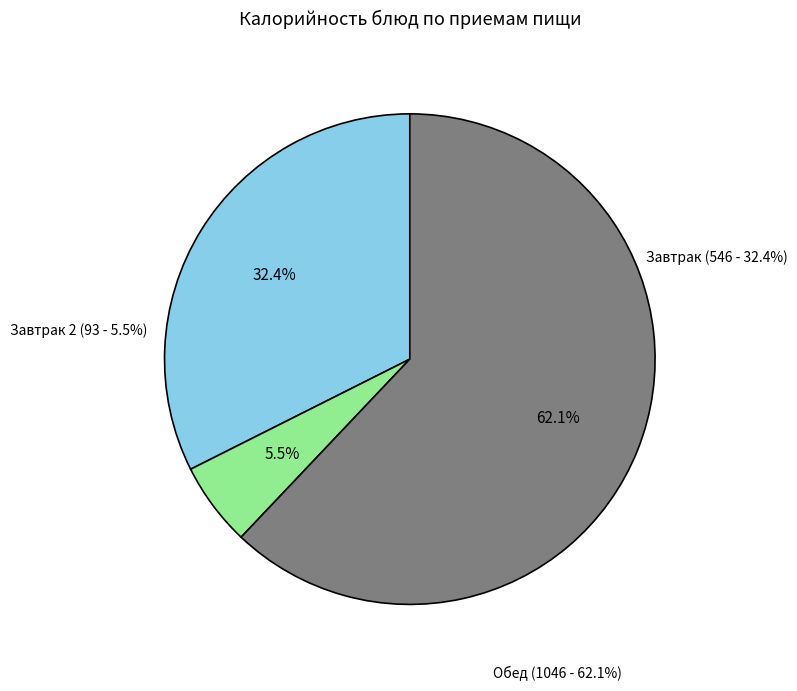

What portion of the pie excludes сок фруктовый?

94.5%